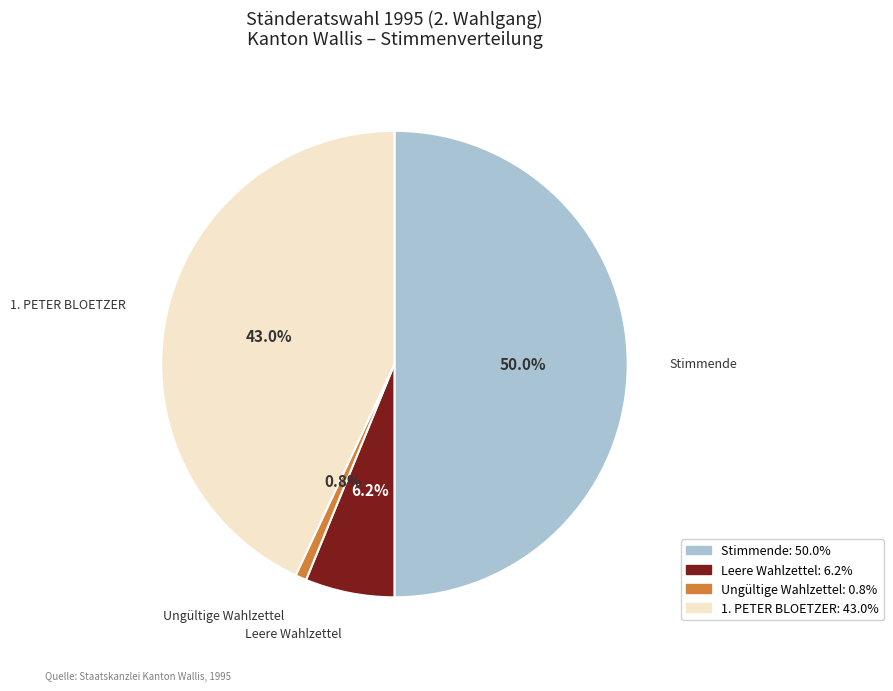

To the nearest percent, what portion does 1. PETER BLOETZER represent?

43%